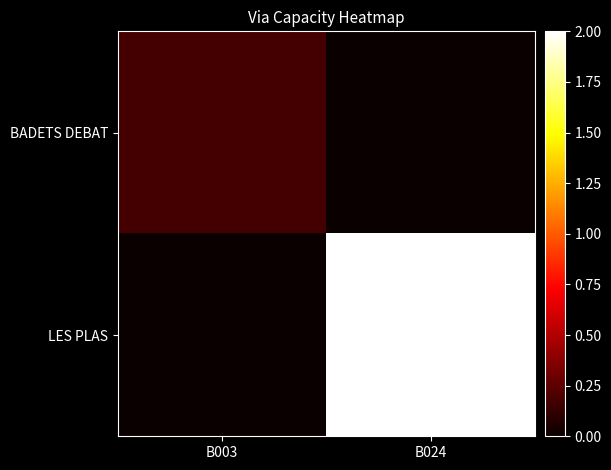

What is the total value across all series at B003?

0.2